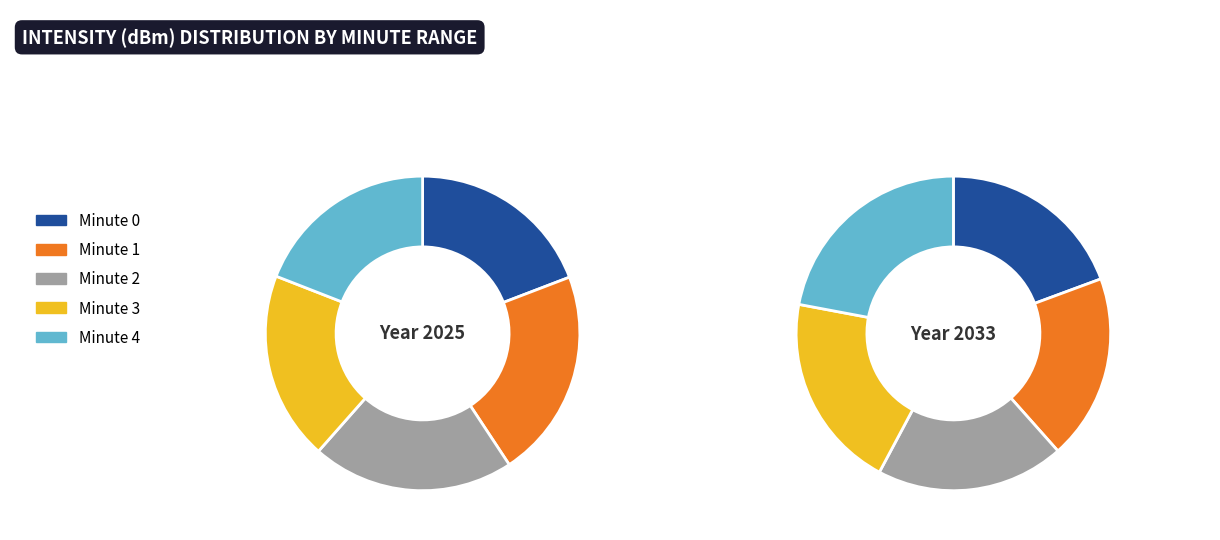

How many slices are in this pie chart?

5